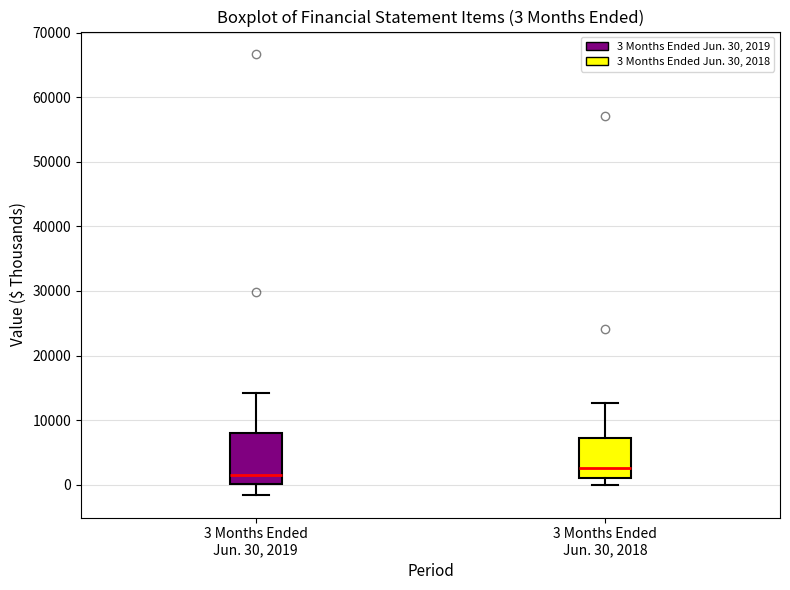

Which box has the highest median line?

3 Months Ended Jun. 30, 2018